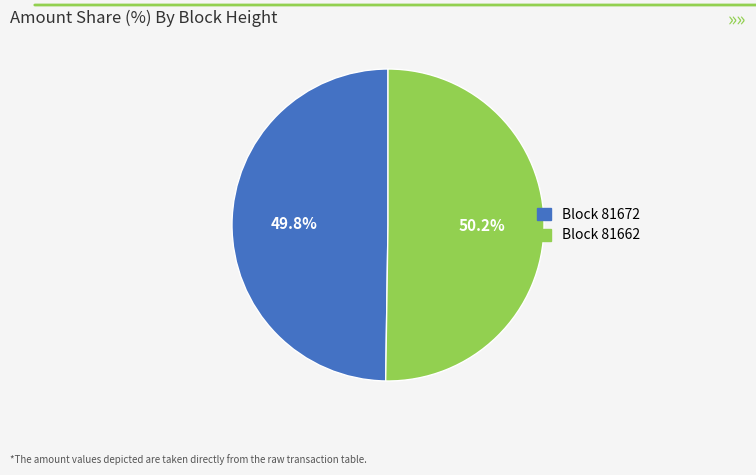

Does any single category account for the majority?

Yes